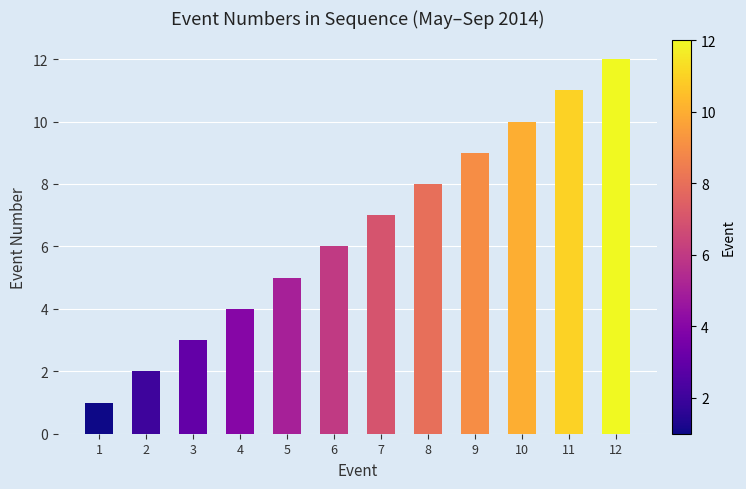

How many bars are there in total?

12